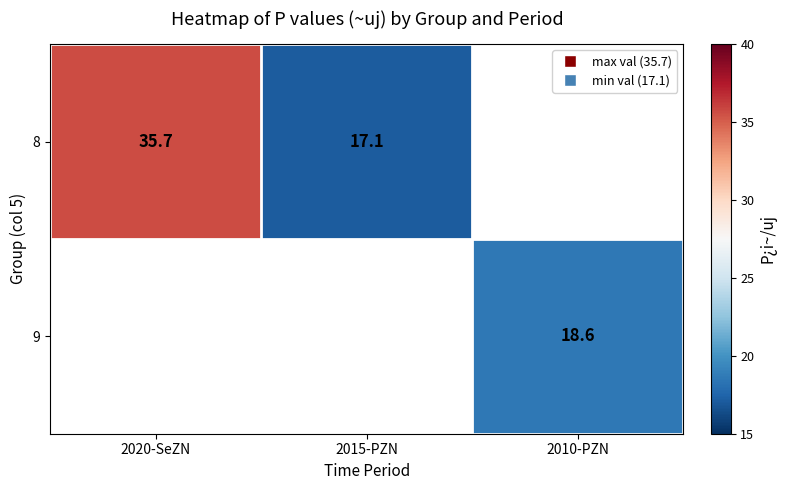

At how many categories does at least one series exceed 29?

1